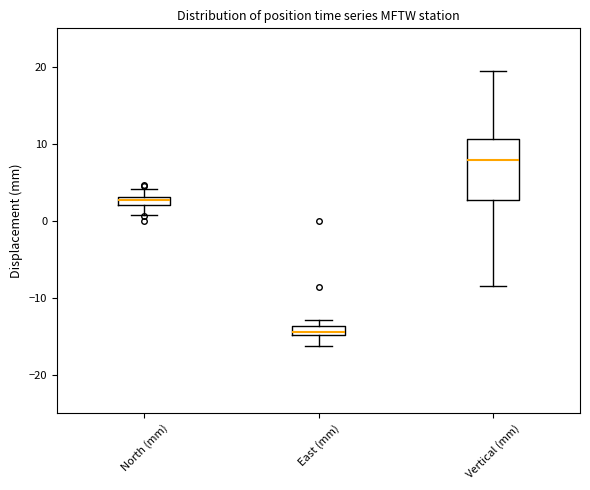

Where is the lower edge of the box for Vertical (mm) on the y-axis? The values are not printed on the chart, so give them approximately, as read against the axis.

3